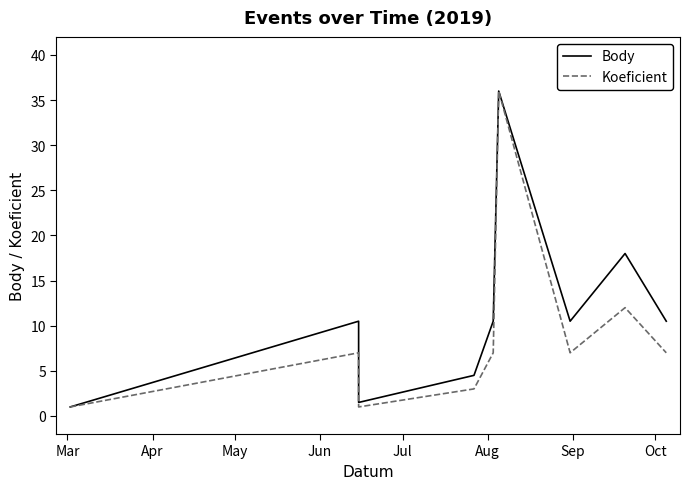

The value of Koeficient at Mar is 1.0. True or false?

True